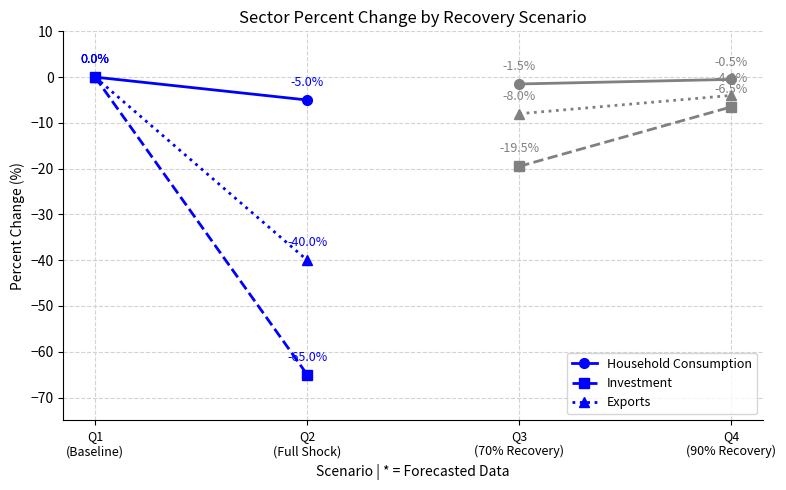

What is the label of the 2nd point from the right?

Q1
(Baseline)